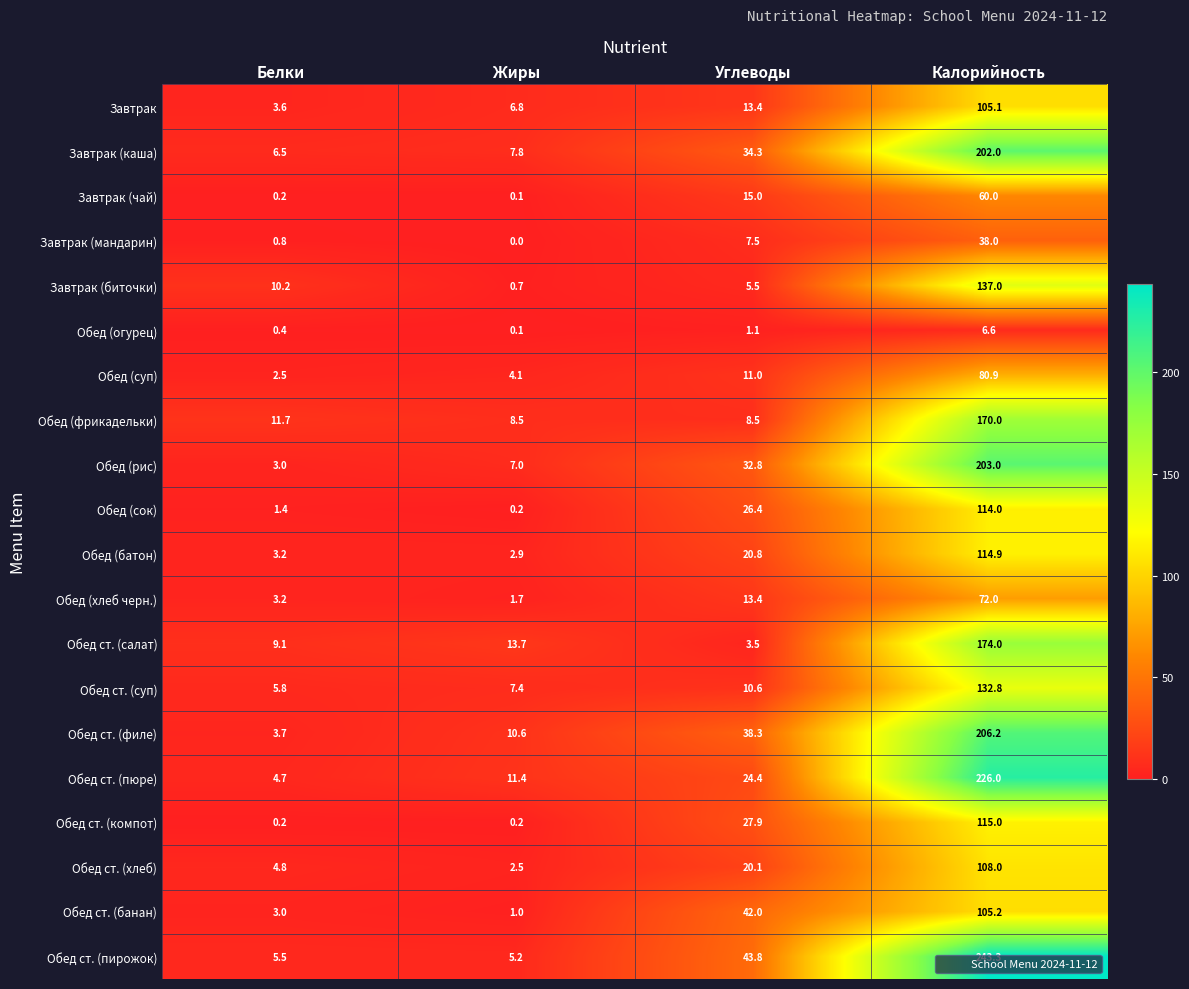

What is the total value across all series at Углеводы?

400.3